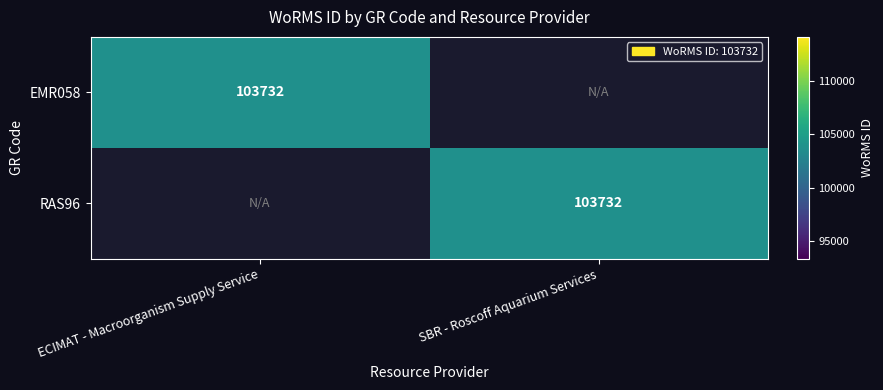

The value of RAS96 at SBR - Roscoff Aquarium Services is 103732. True or false?

True